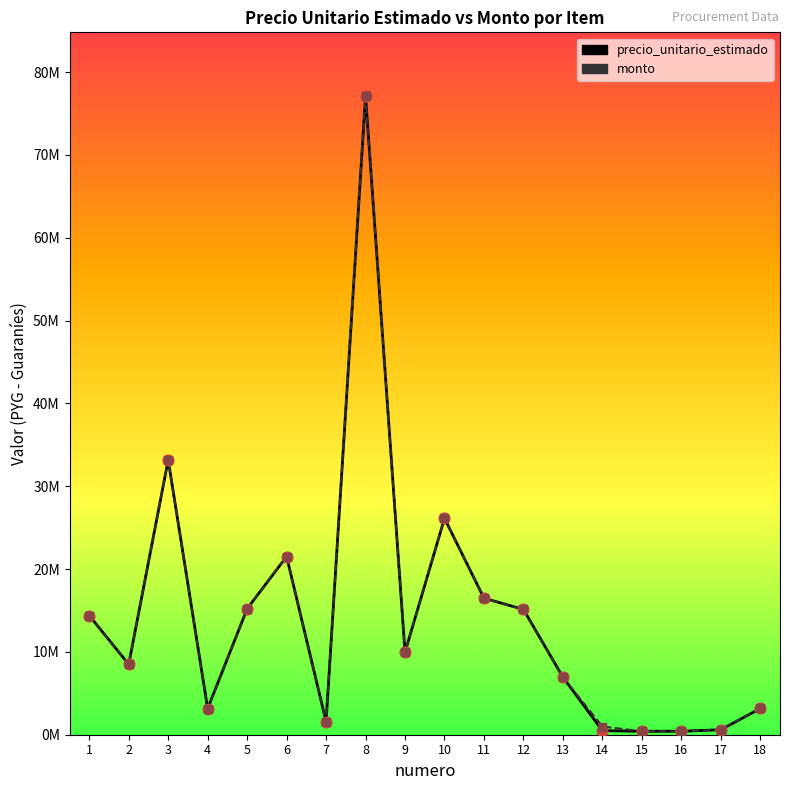

Which series contains the lowest Y value?

precio_unitario_estimado